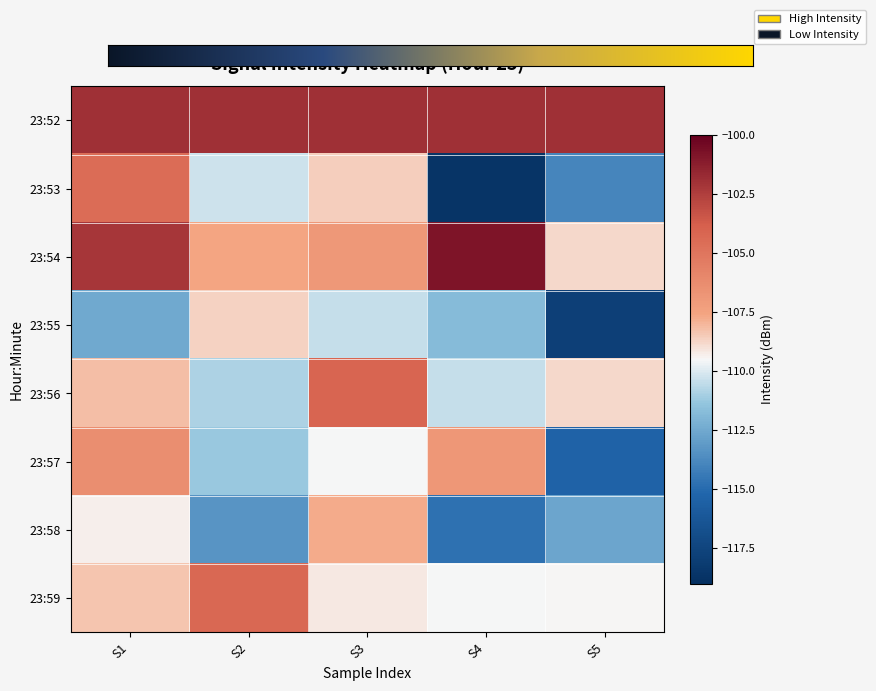

How many values in the 23:57 series are below -109?

3